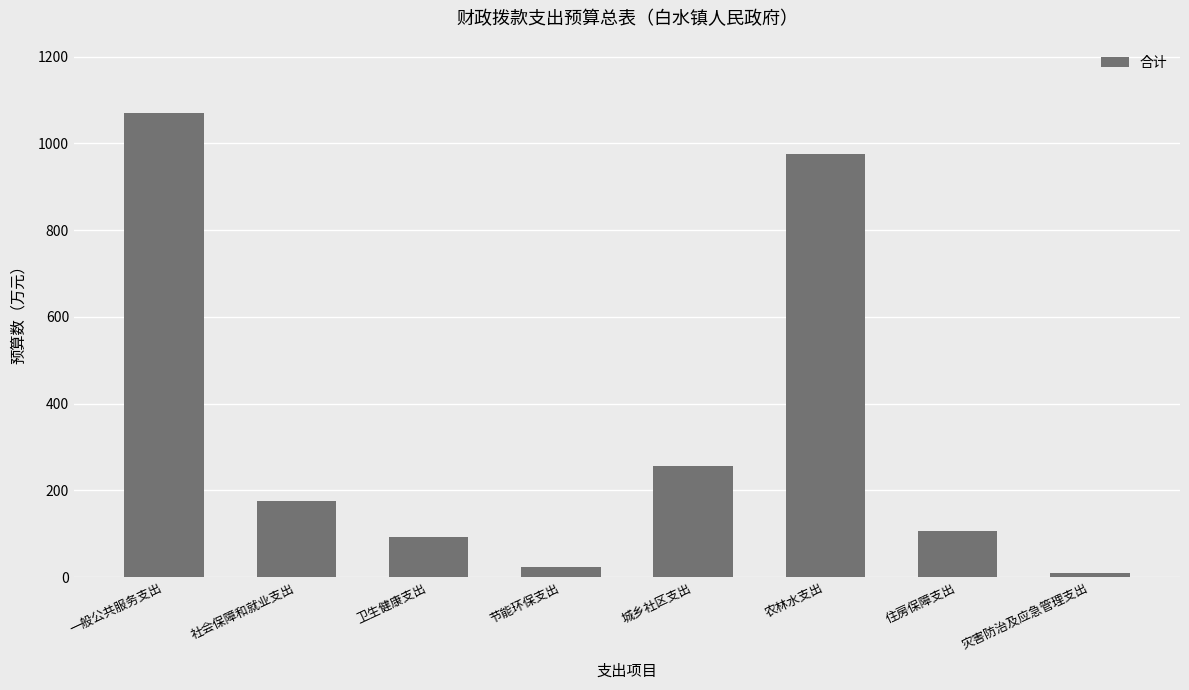

The chart shows a value of 23.8 at 节能环保支出. True or false?

True